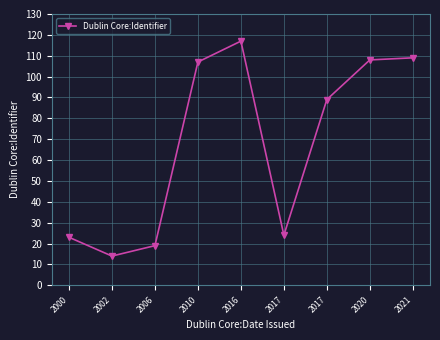

The value at 2016 is 117. True or false?

True